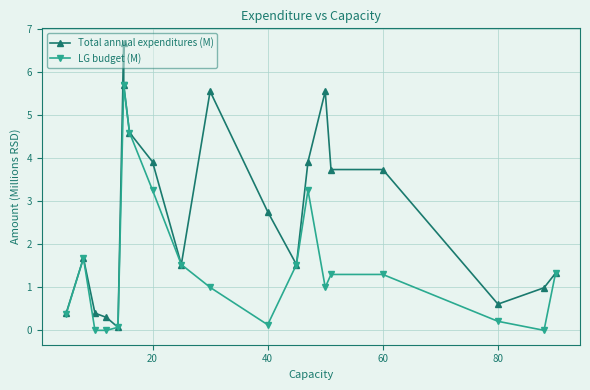

Reading right to left, list all the values displayed in this chart.

Total annual expenditures (M): 1.3	1.0	0.6	3.7	3.7	5.6	3.9	1.5	2.8	5.6	1.5	3.9	4.6	5.7	6.7	0.1	0.3	0.4	1.7	0.4
LG budget (M): 1.3	0.0	0.2	1.3	1.3	1.0	3.3	1.5	0.1	1.0	1.5	3.3	4.6	5.7	5.7	0.1	0.0	0.0	1.7	0.4